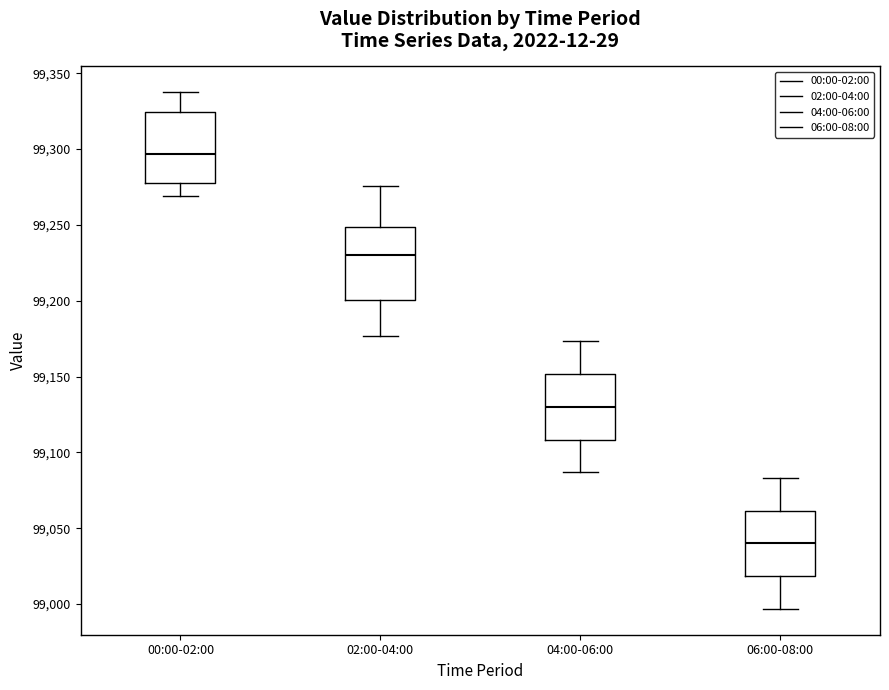

Which box's median line is the lowest?

06:00-08:00